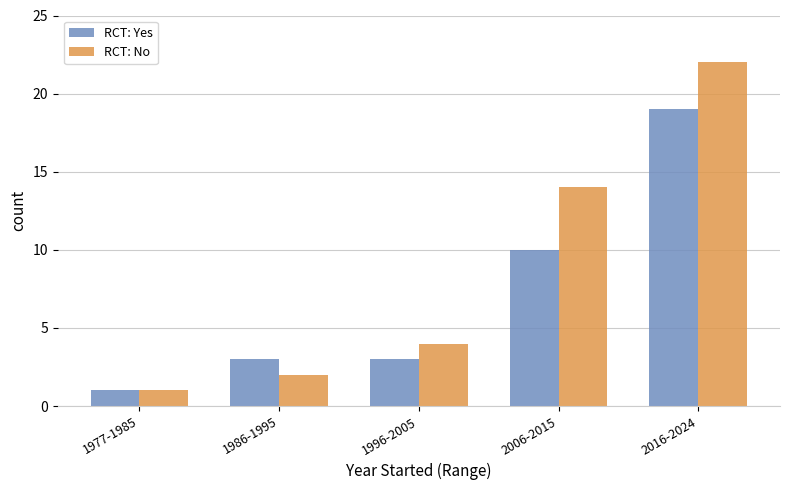

How many groups of bars are there?

5